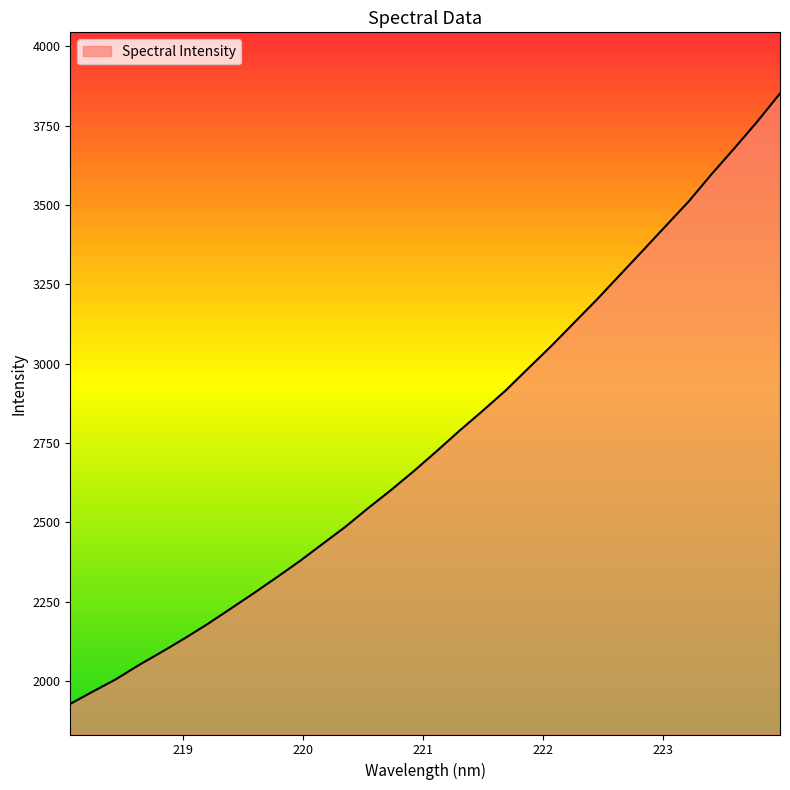

What is the minimum value shown in the chart?

1928.7